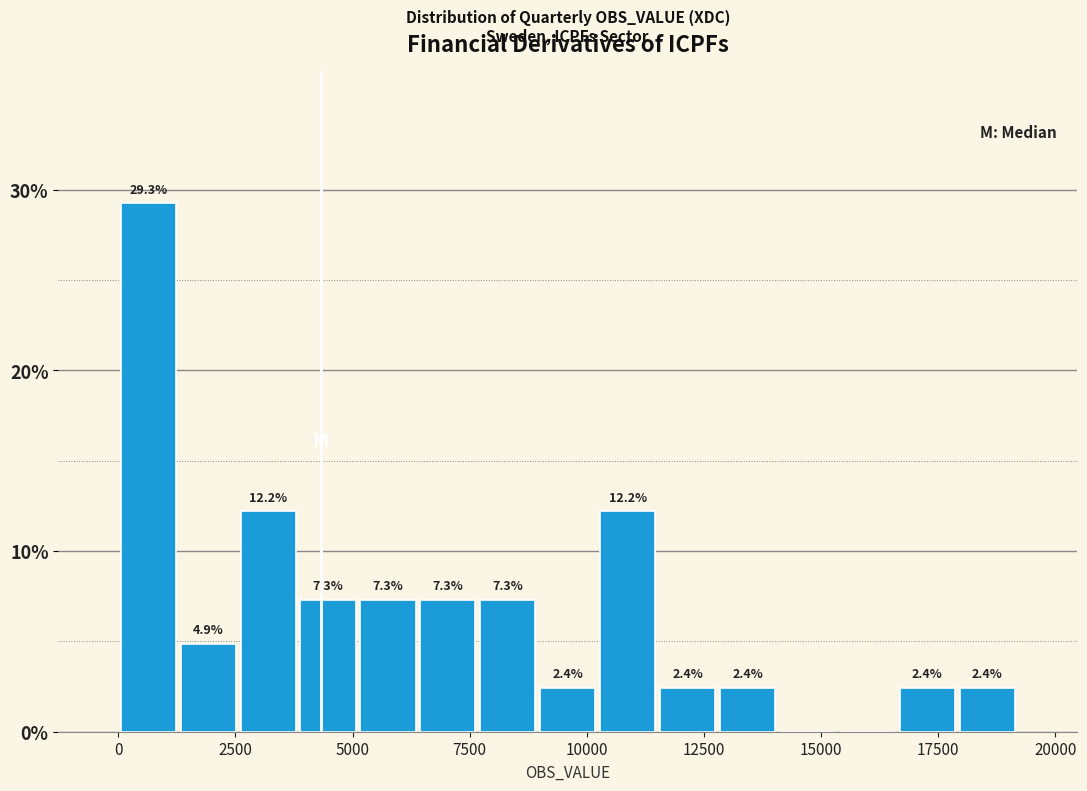

Read against the x-axis, roughly where is the centre of the tallest bar?

500